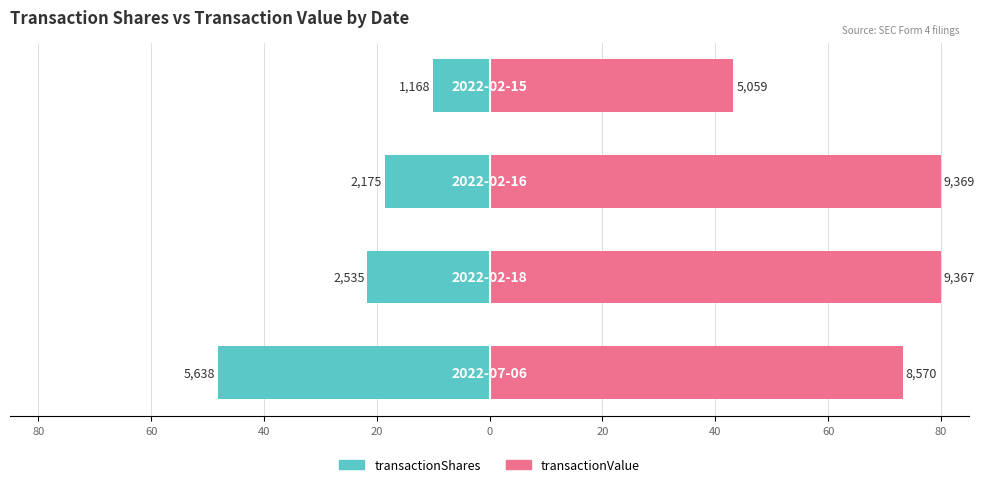

Reading left to right, extract all data points from this chart.

transactionShares: -48.1	-21.6	-18.6	-10.0
transactionValue: 73.2	80.0	80.0	43.2